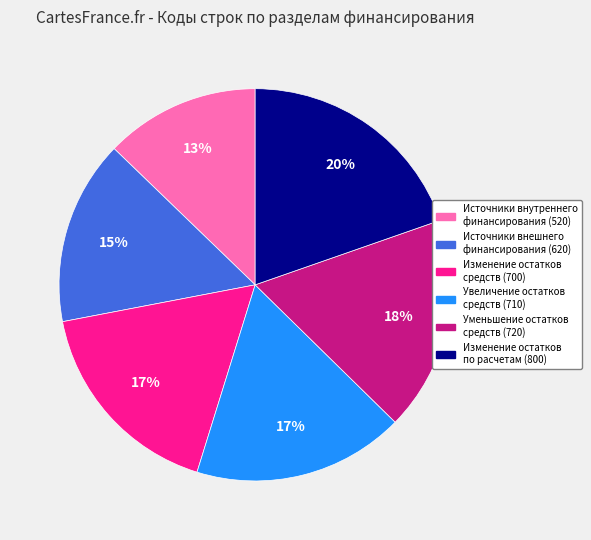

Is it true that Источники внутреннего финансирования (520) is 3% of the pie?

False